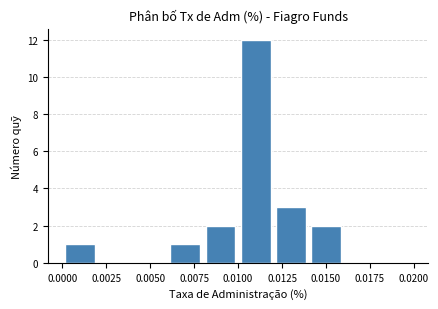

What is the greatest value displayed?

12